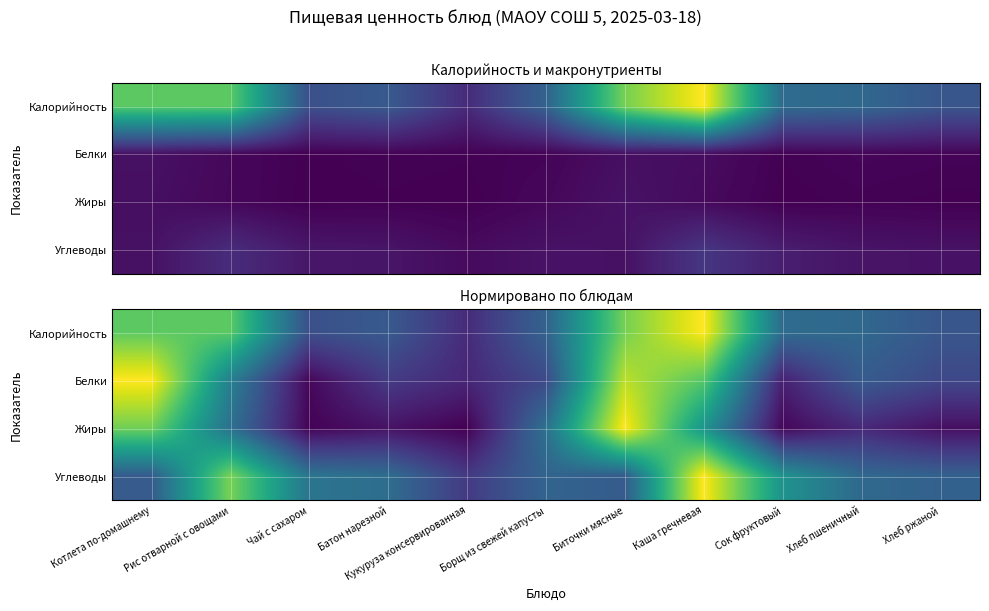

The Белки series shows 0.4 at Хлеб пшеничный. True or false?

False